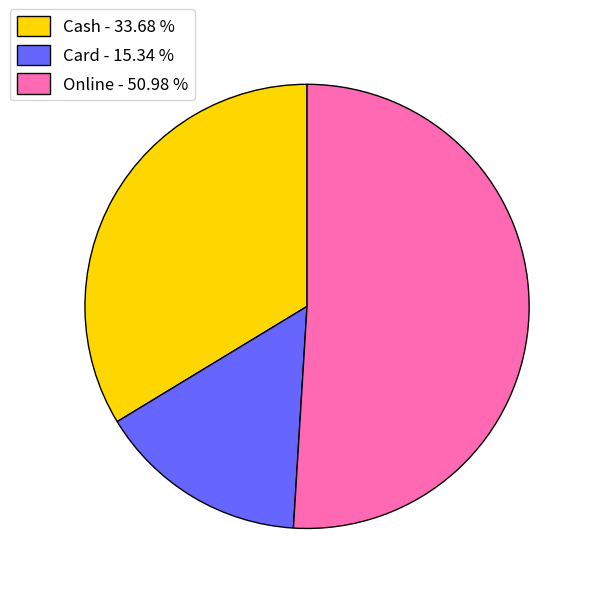

Does any single category account for the majority?

Yes